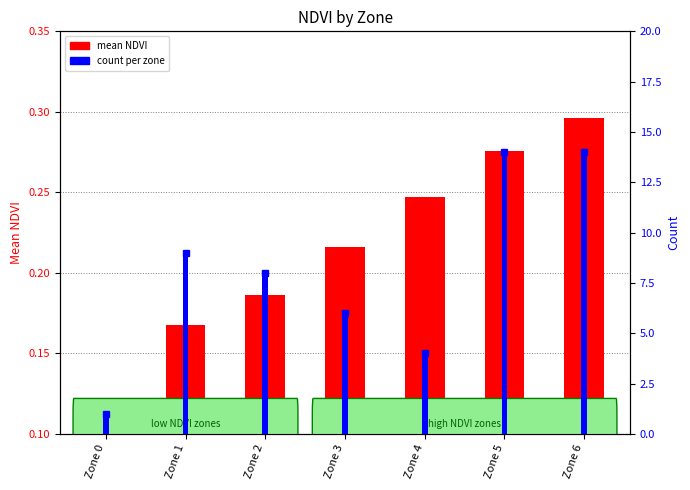

What is the sum of the mean NDVI values at Zone 5 and Zone 0?

0.4